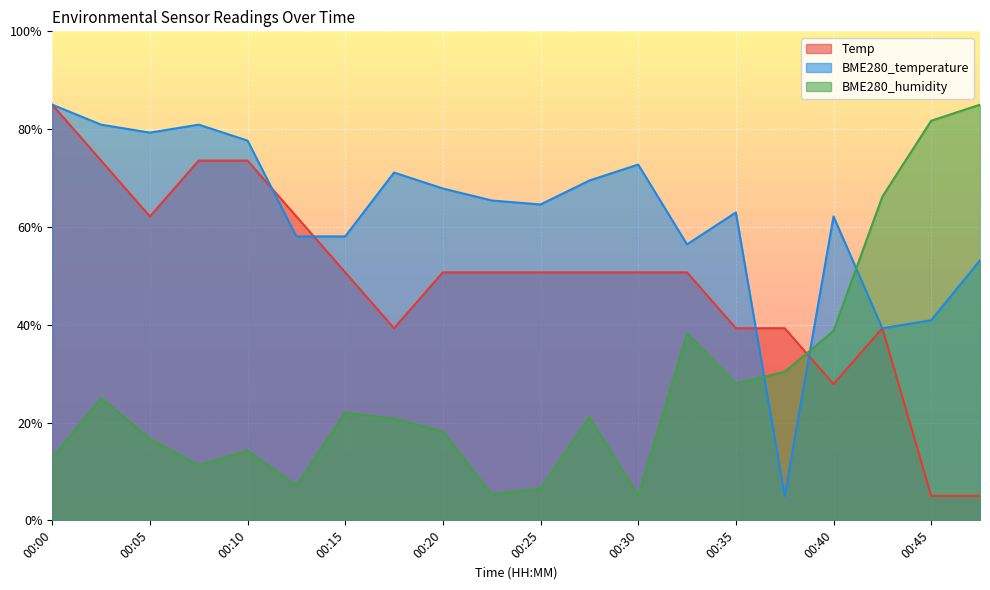

Is the value of BME280_humidity at 00:45 greater than the value of Temp at 00:25?

Yes